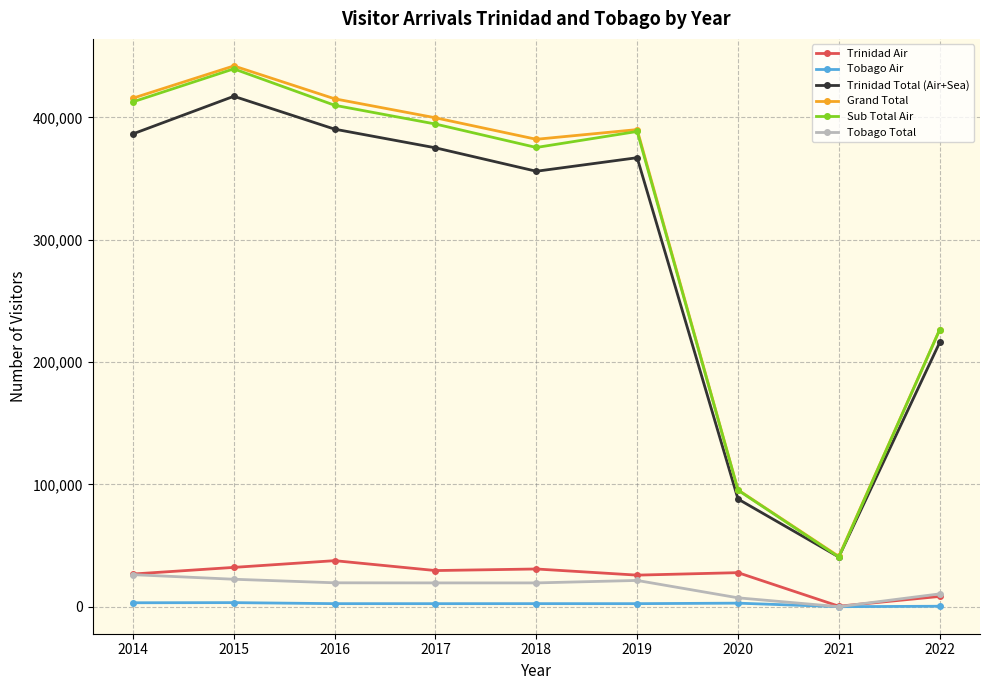

What is the value of the Sub Total Air point at the 6th from the left?

388576